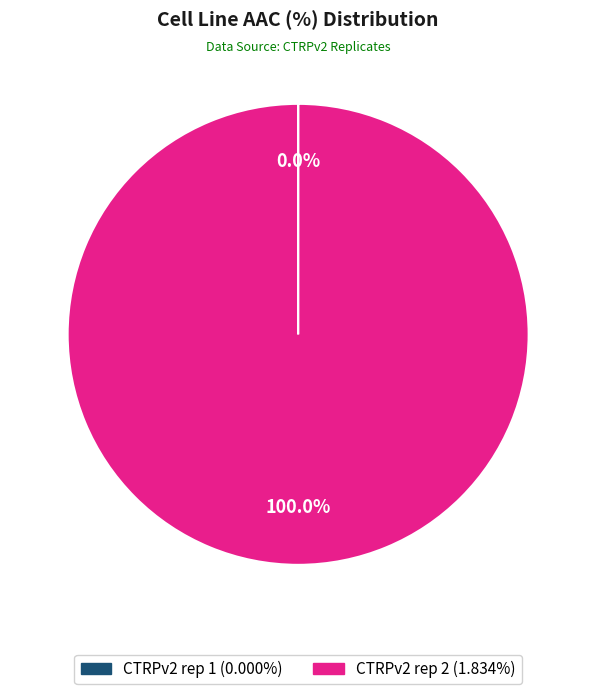

Which slice is the largest?

CTRPv2 rep 2